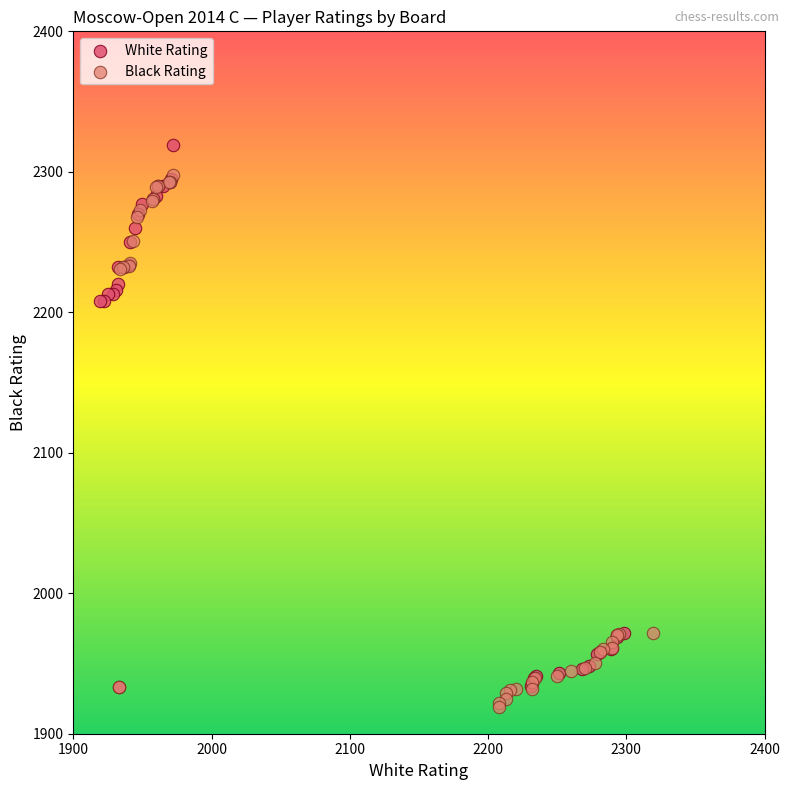

Which series contains the highest Y value?

White Rating